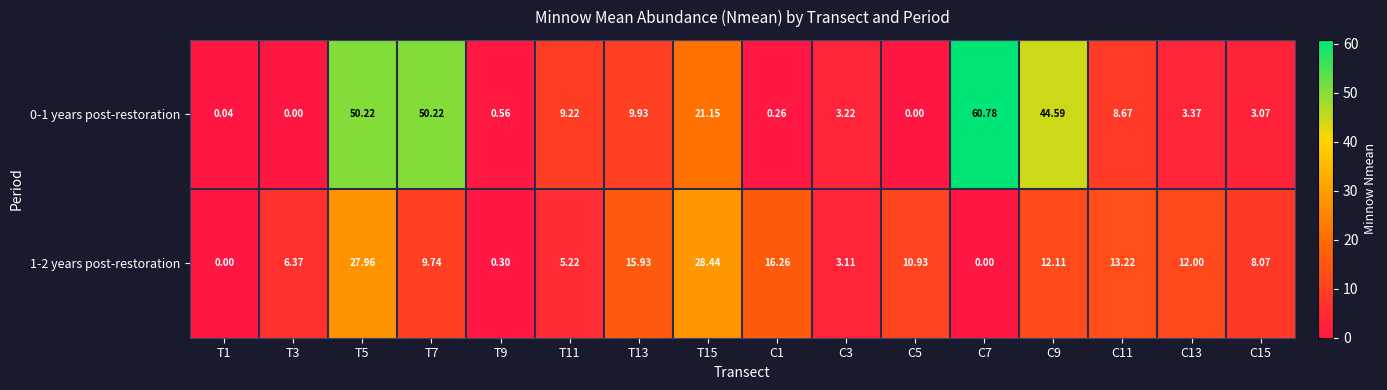

Is the value of 0-1 years post-restoration at T11 greater than the value of 1-2 years post-restoration at T13?

No